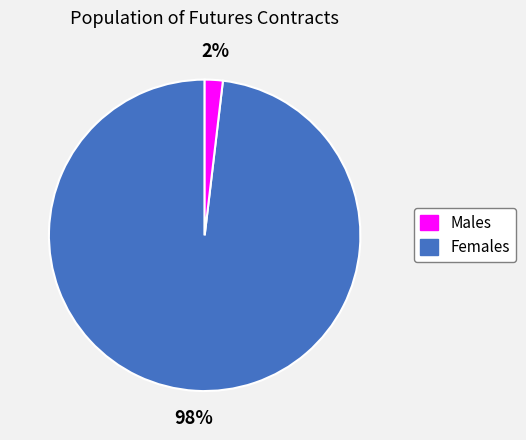

To the nearest percent, what is the average slice percentage?

50%